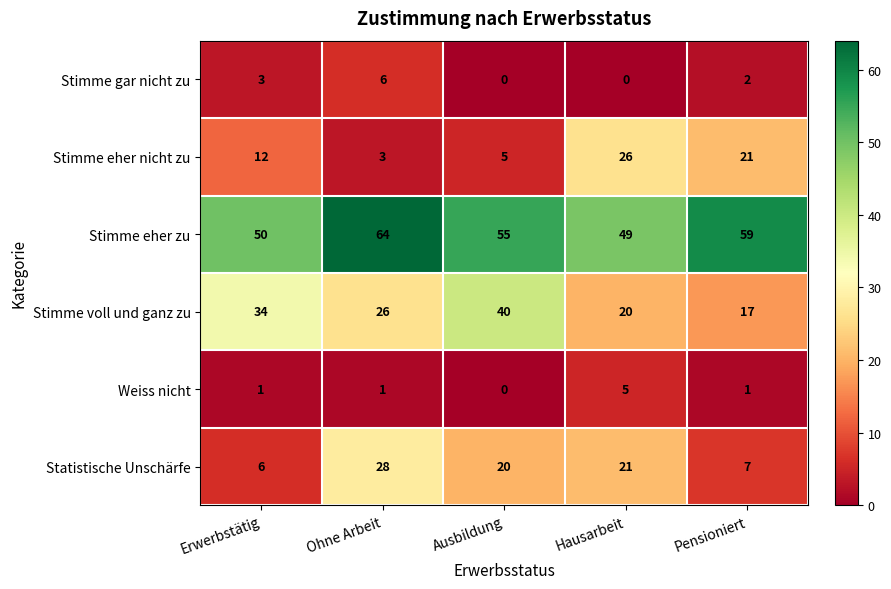

How many data points does each series have?

5